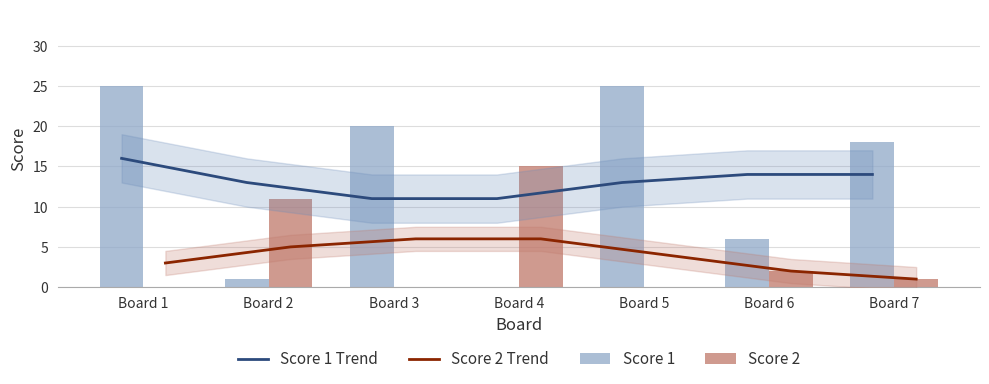

What is the sum of all Score 2 Trend values?

27